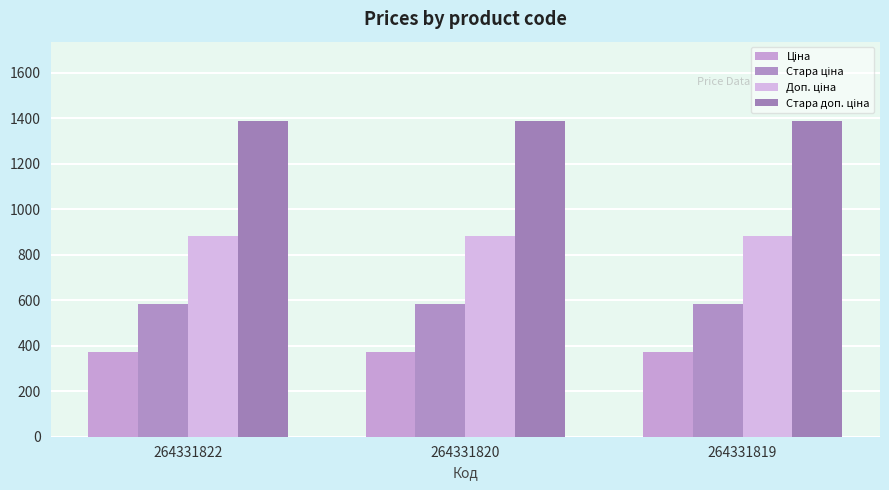

The Доп. ціна series shows 405.1 at 264331822. True or false?

False